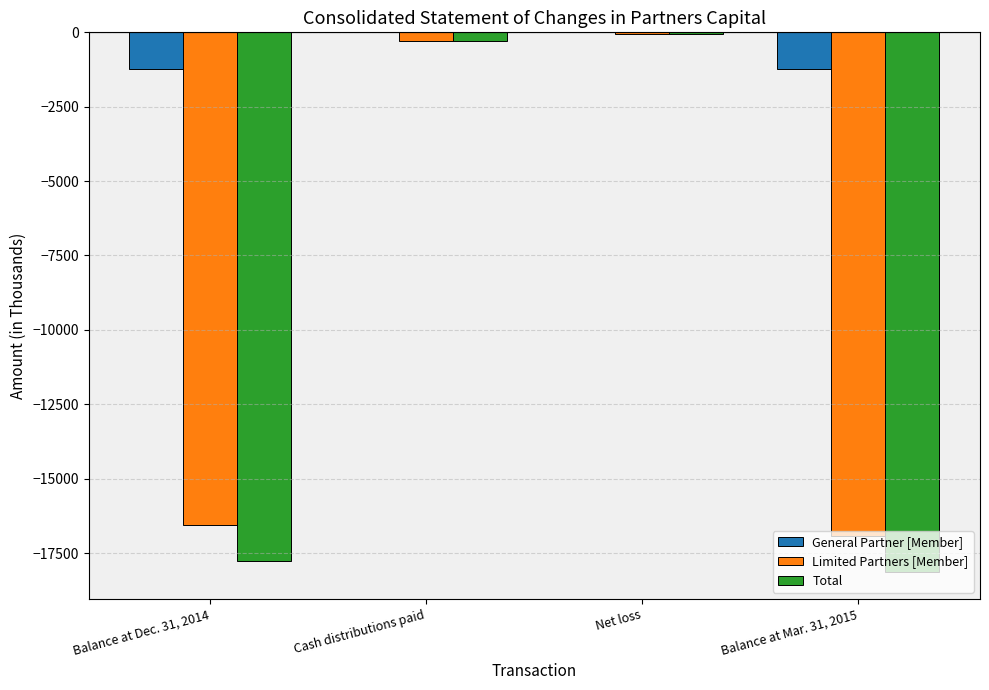

Where is General Partner [Member] nearest to the value -610?

Balance at Dec. 31, 2014